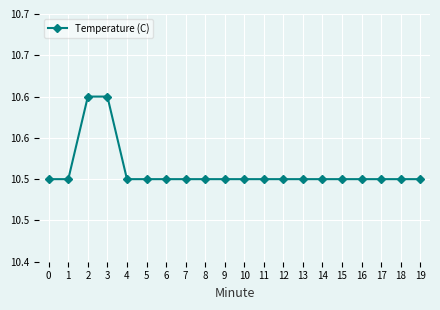

Rank the categories by value from highest to lowest.

2, 3, 0, 1, 4, 5, 6, 7, 8, 9, 10, 11, 12, 13, 14, 15, 16, 17, 18, 19